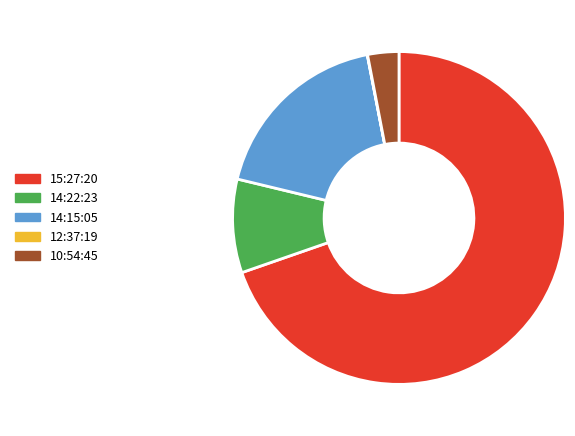

Between 14:15:05 and 15:27:20, which is larger?

15:27:20